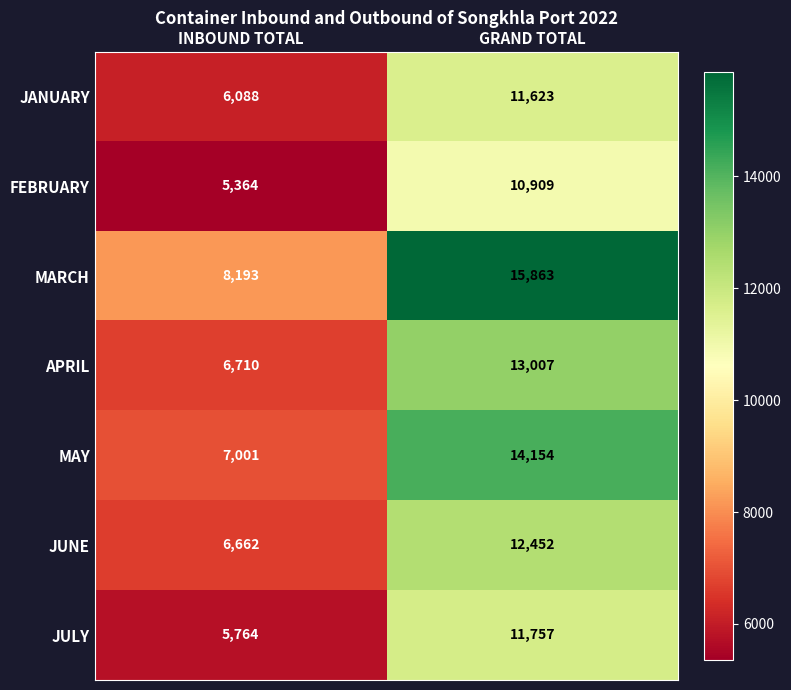

Which series has the widest spread of values?

MARCH